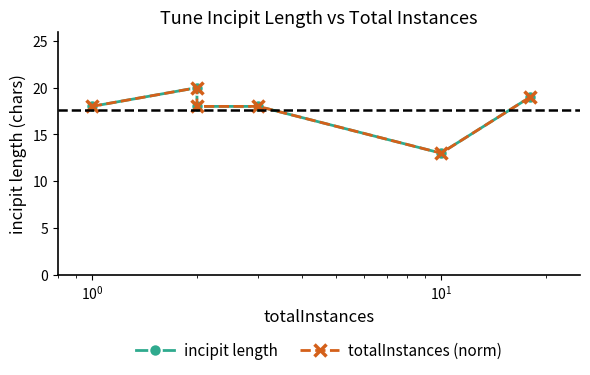

True or false: incipit length and totalInstances (norm) intersect in this chart.

False